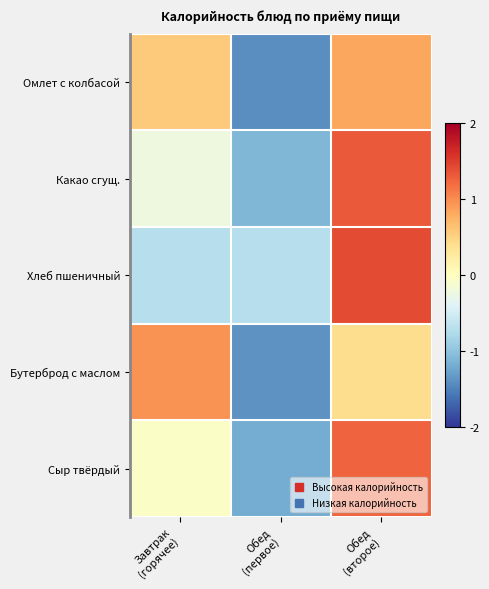

What is the total value across all series at Завтрак
(горячее)?

0.6